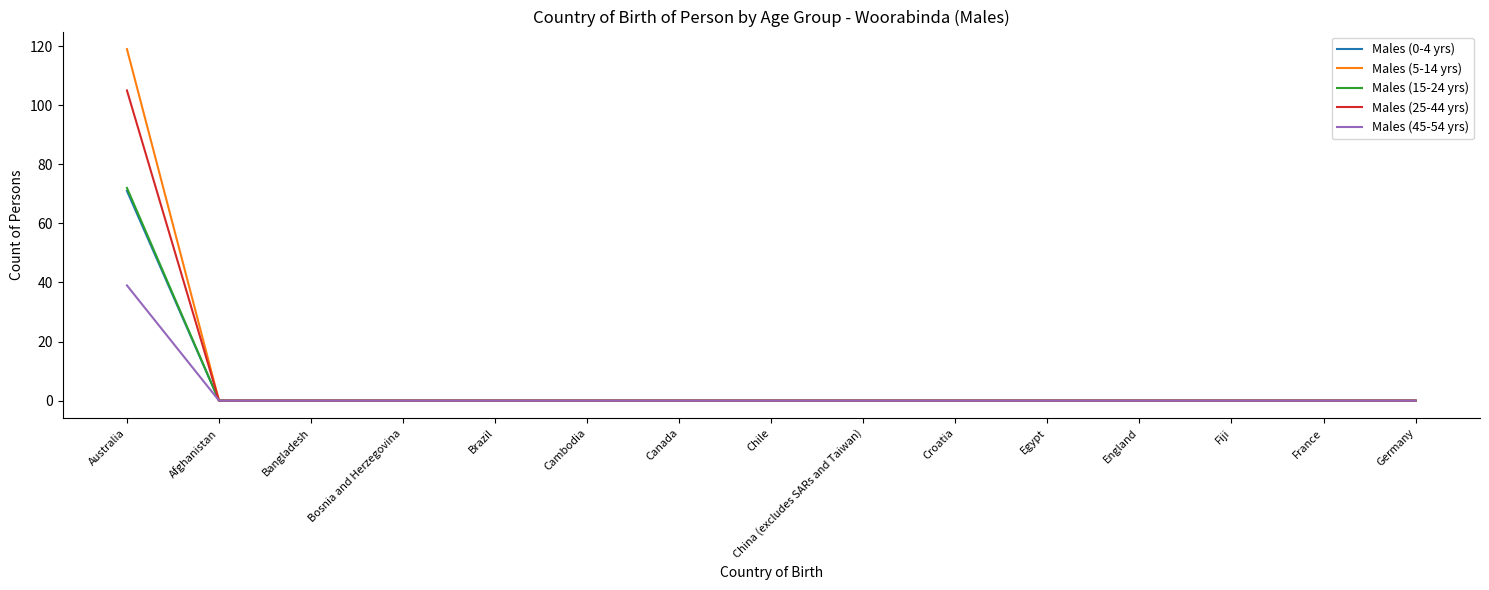

What is the highest value of the Males (25-44 yrs) series?

105